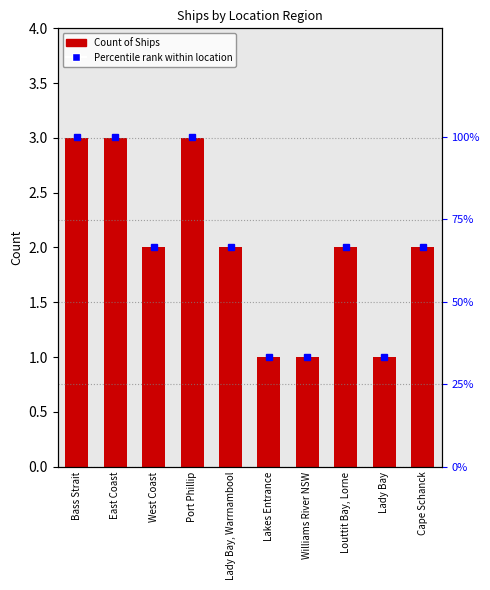

At which label is Count of Ships closest to 2?

West Coast